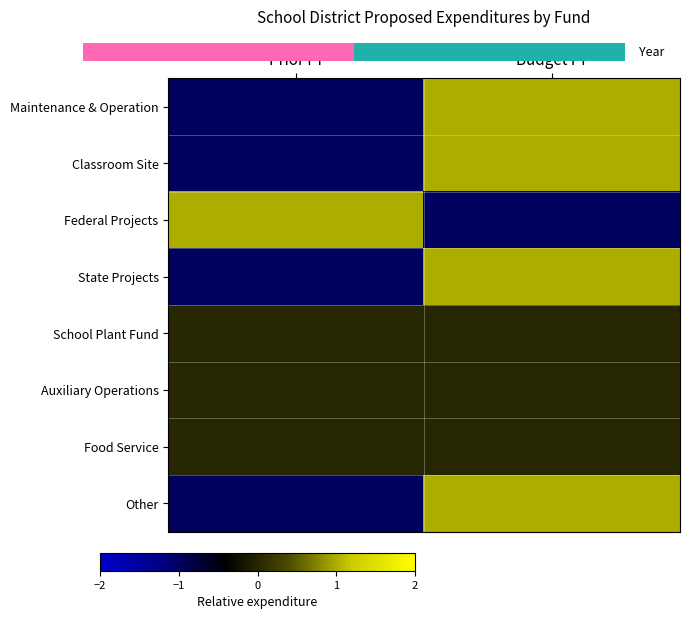

True or false: Maintenance & Operation has a value of -1 at Prior FY.

True